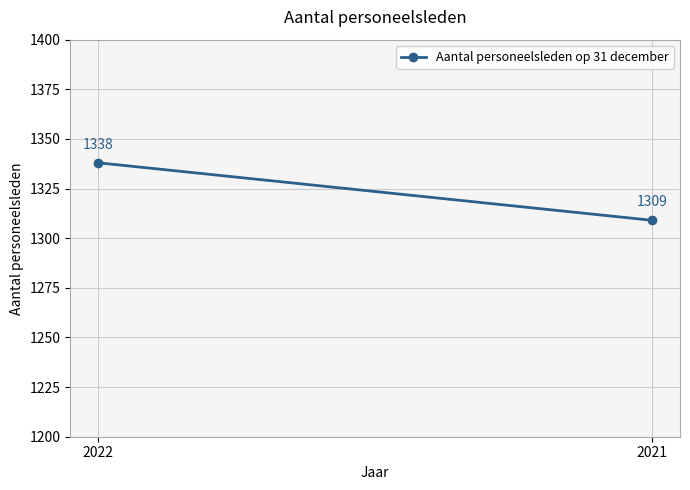

What is the ratio of the value at 2022 to the value at 2021?

1.0